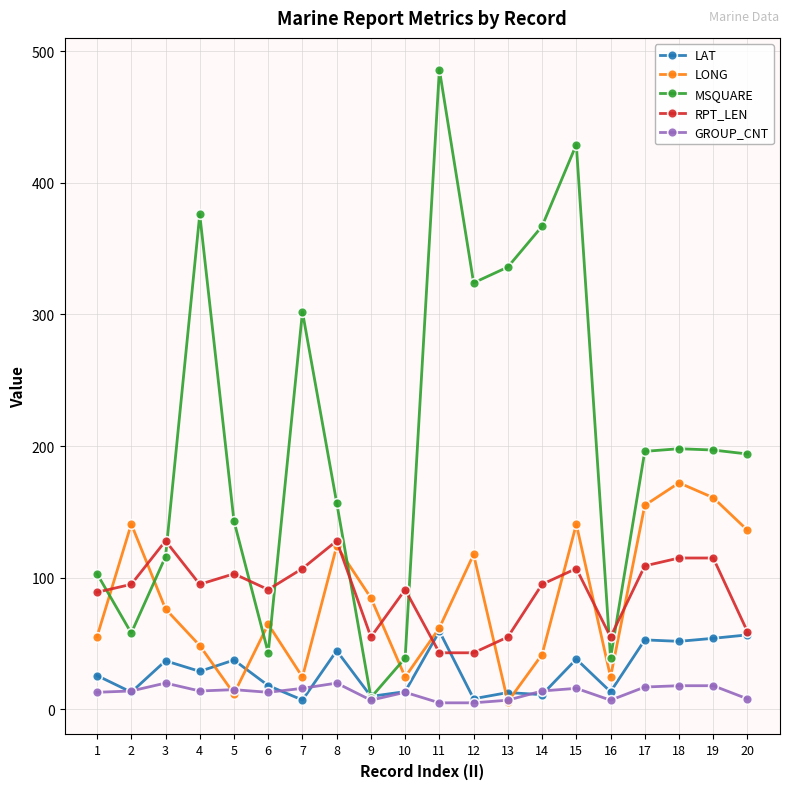

After their last crossing, which series has the higher values: LAT or LONG?

LONG